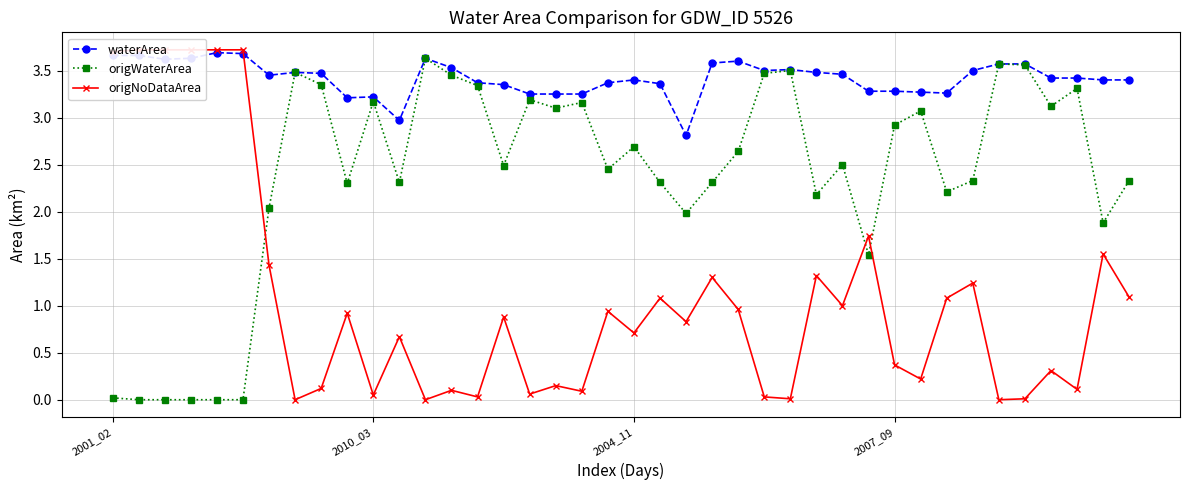

At which label does waterArea first exceed 3?

2001_02